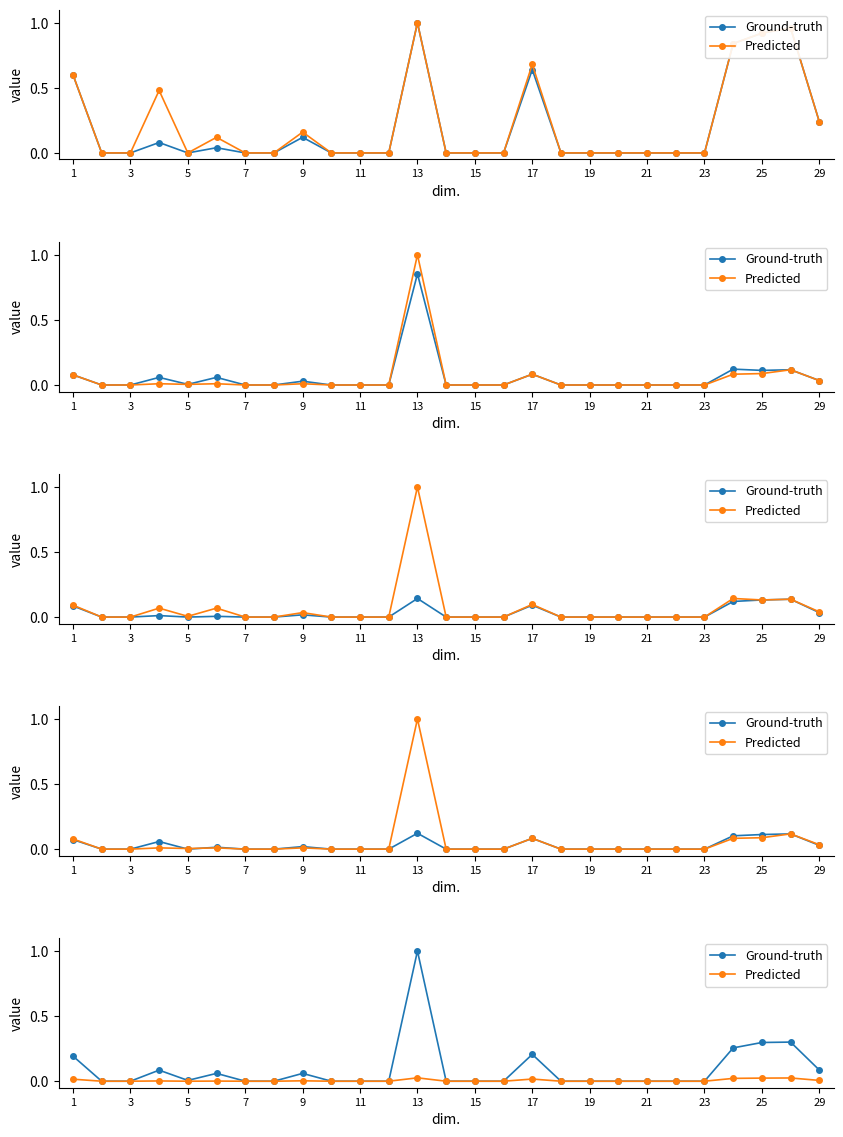

The value of Ground-truth at 13 is 1.0. True or false?

True